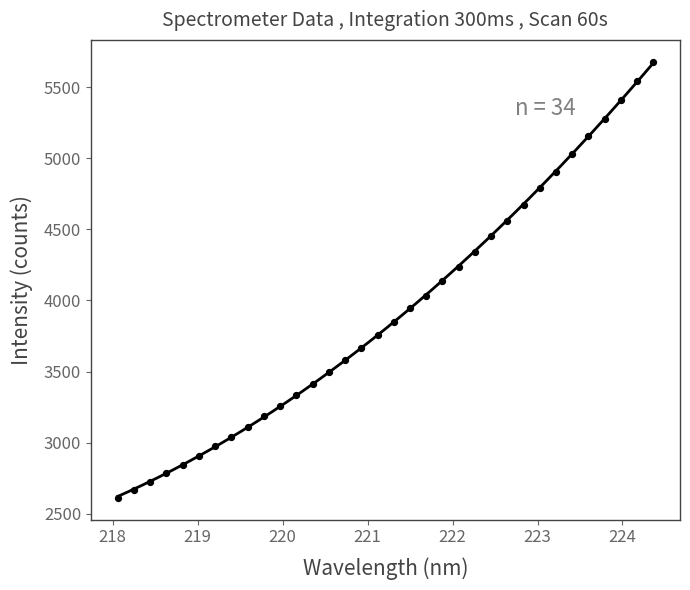

What is the range of X values (max minus min)?

6.3